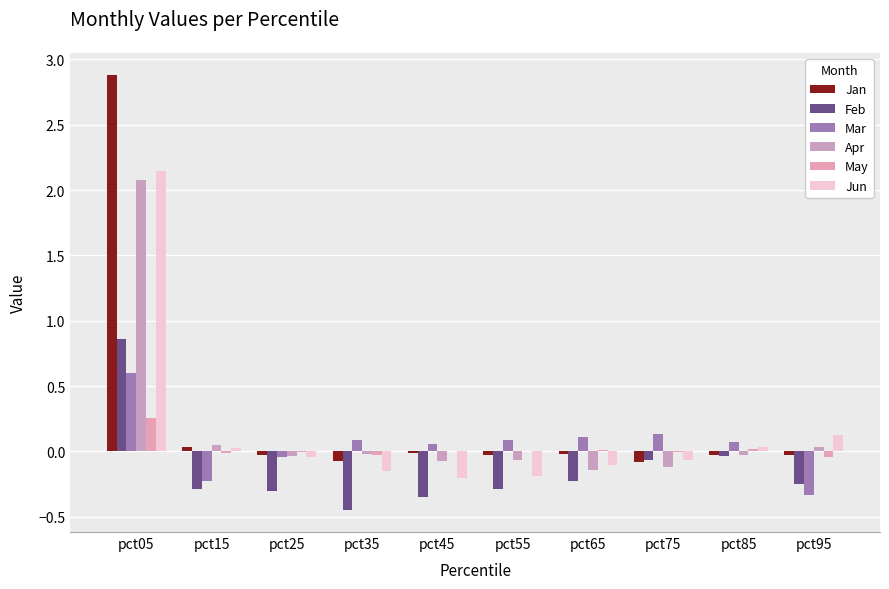

Which series has the widest spread of values?

Jan